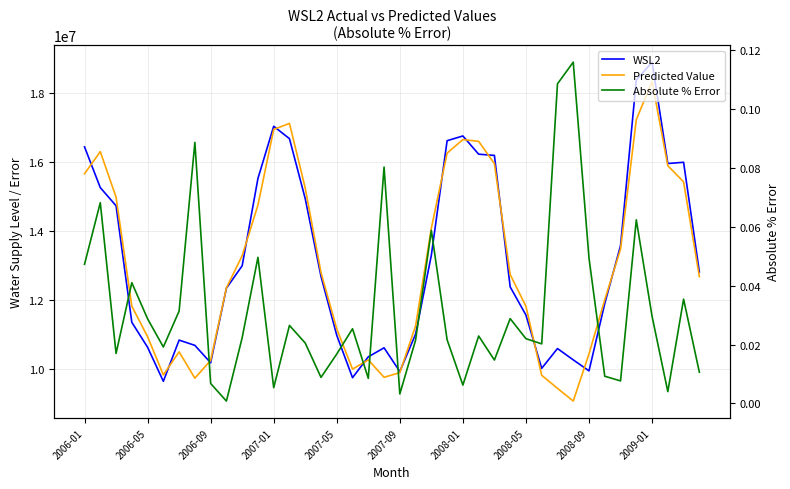

In WSL2, how many points are lower than both neighbors (excluding endpoints)?

7